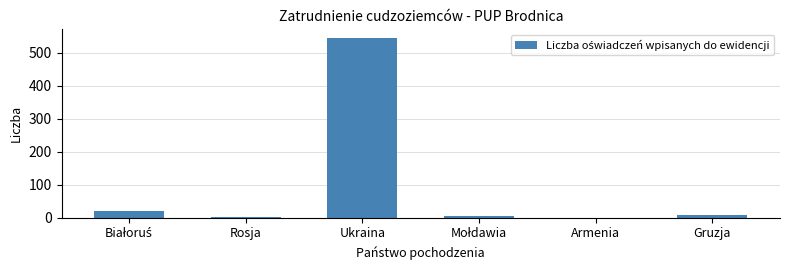

At which category does the chart reach its peak across all series?

Ukraina